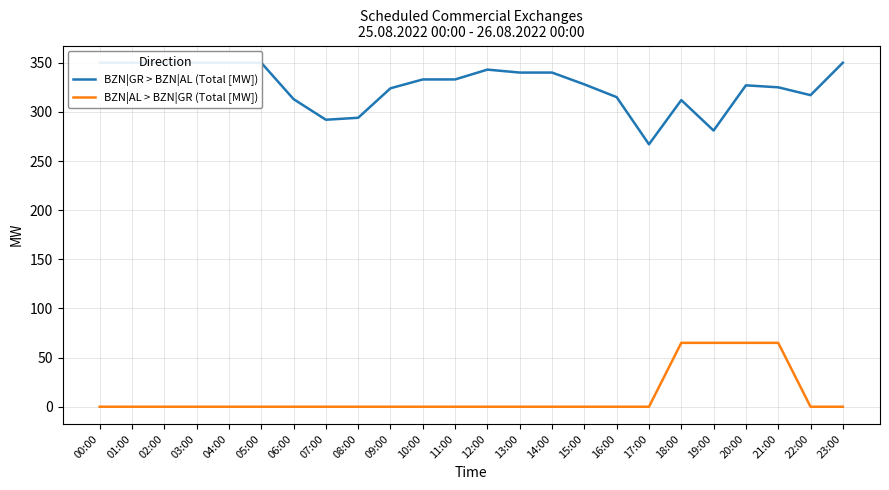

At 01:00, list the series in order from smallest to largest.

BZN|AL > BZN|GR (Total [MW]), BZN|GR > BZN|AL (Total [MW])